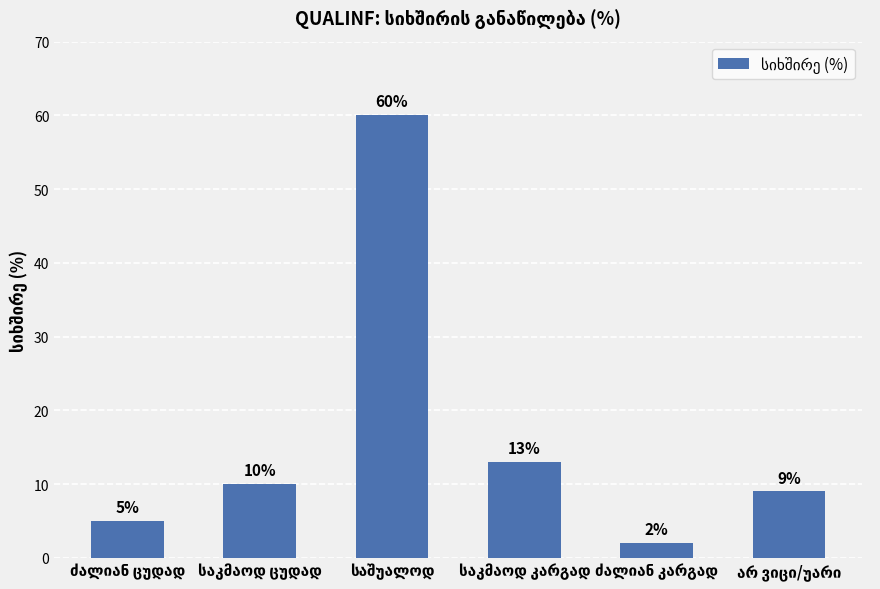

What is the value of the 5th bar from the left?

2